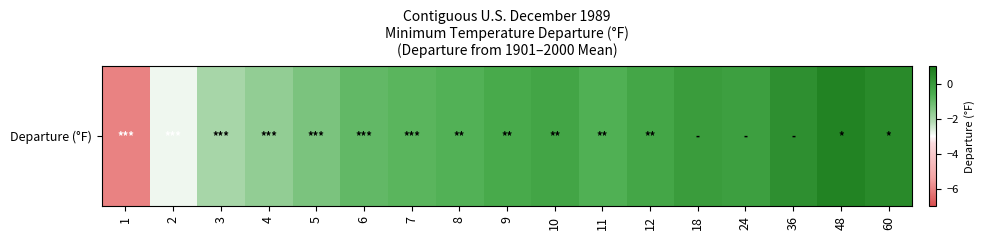

Rank the categories by value from lowest to highest.

1, 2, 3, 4, 5, 6, 7, 8, 11, 9, 12, 10, 24, 18, 36, 60, 48